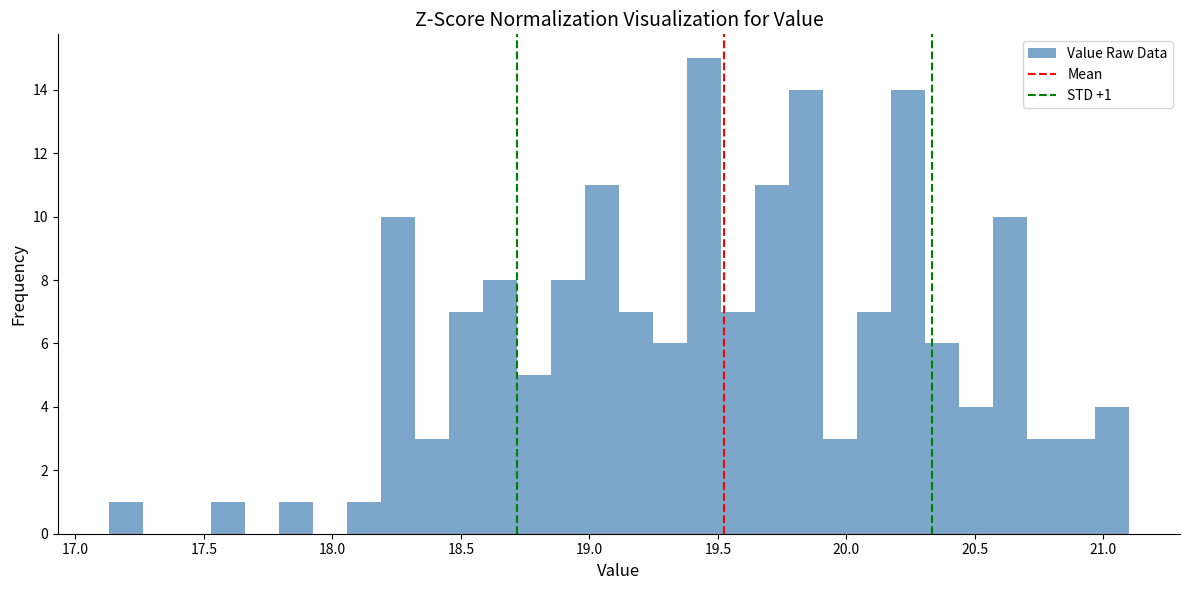

Around what value on the x-axis is the tallest bar? Give the approximate position of its centre, as read against the axis.

19.45